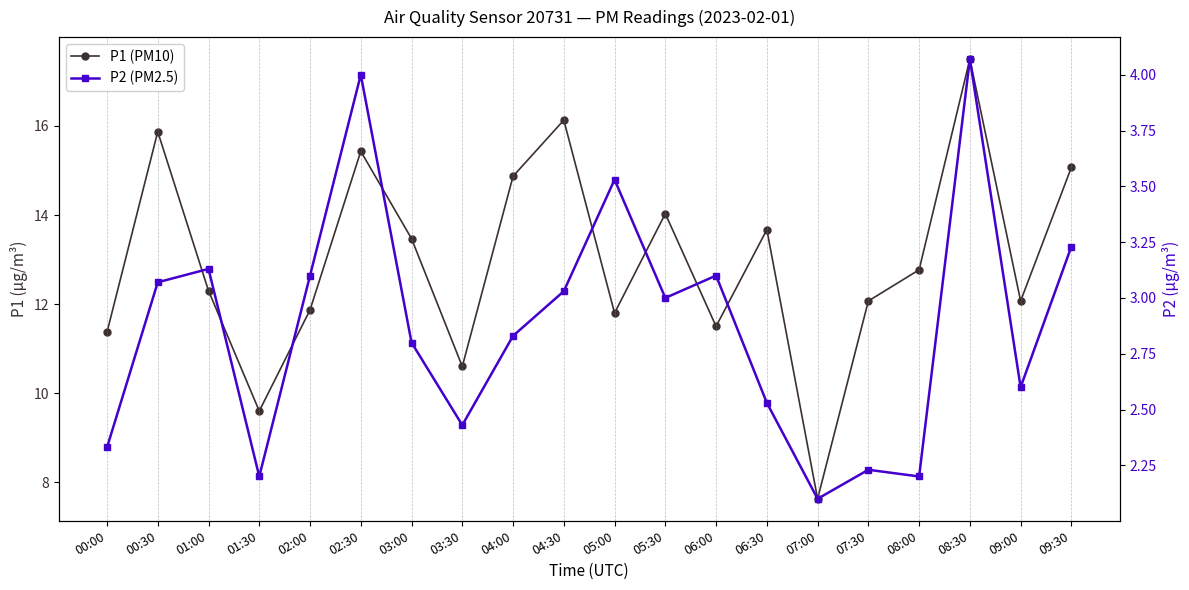

How many data points does each series have?

20